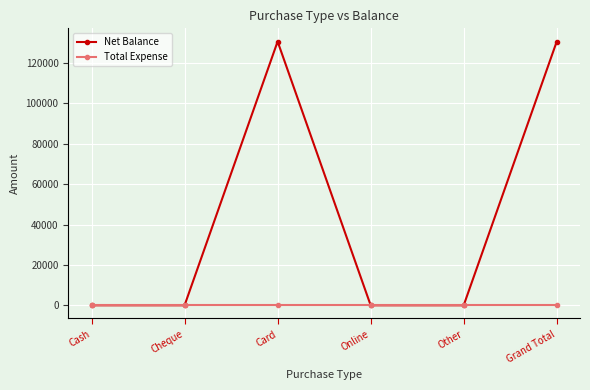

How many series are shown in this chart?

2